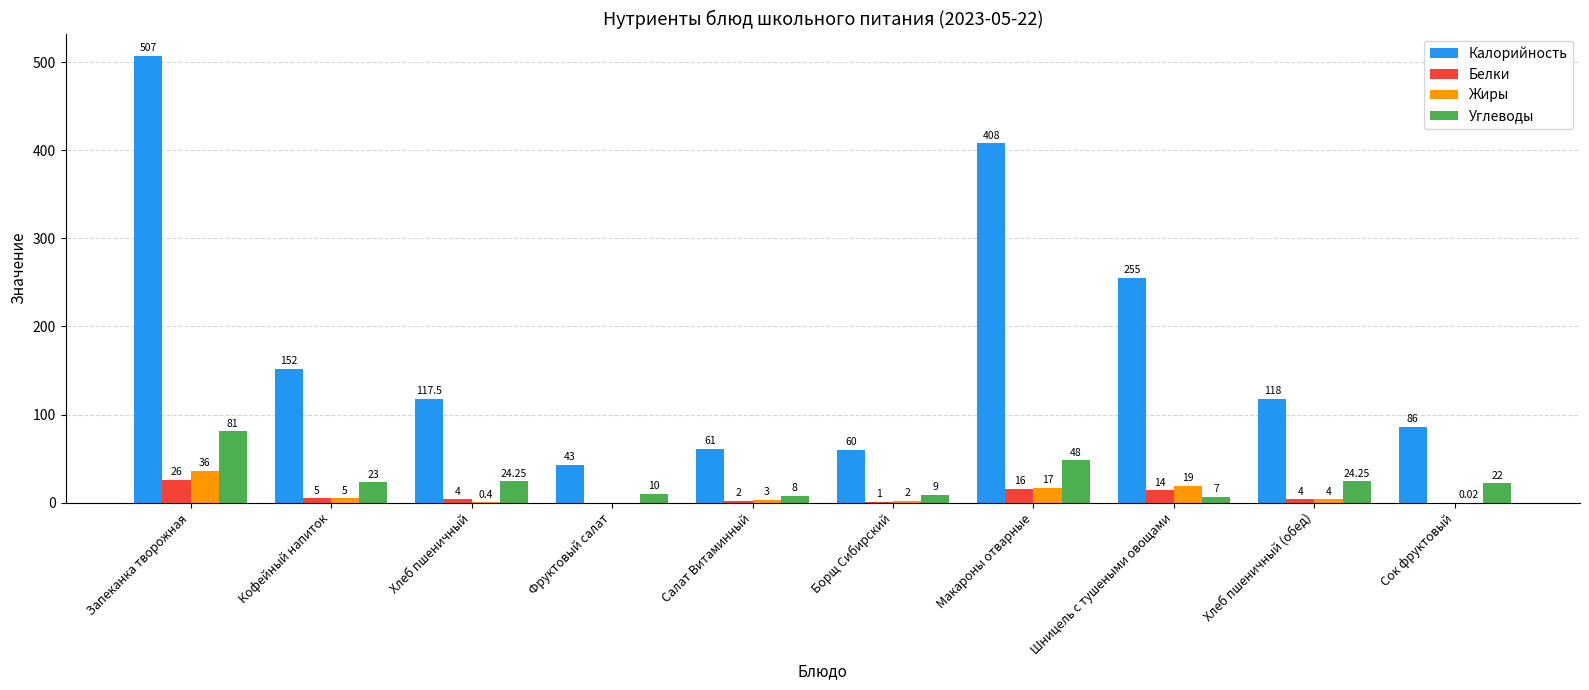

At which label does Жиры reach its peak?

Запеканка творожная